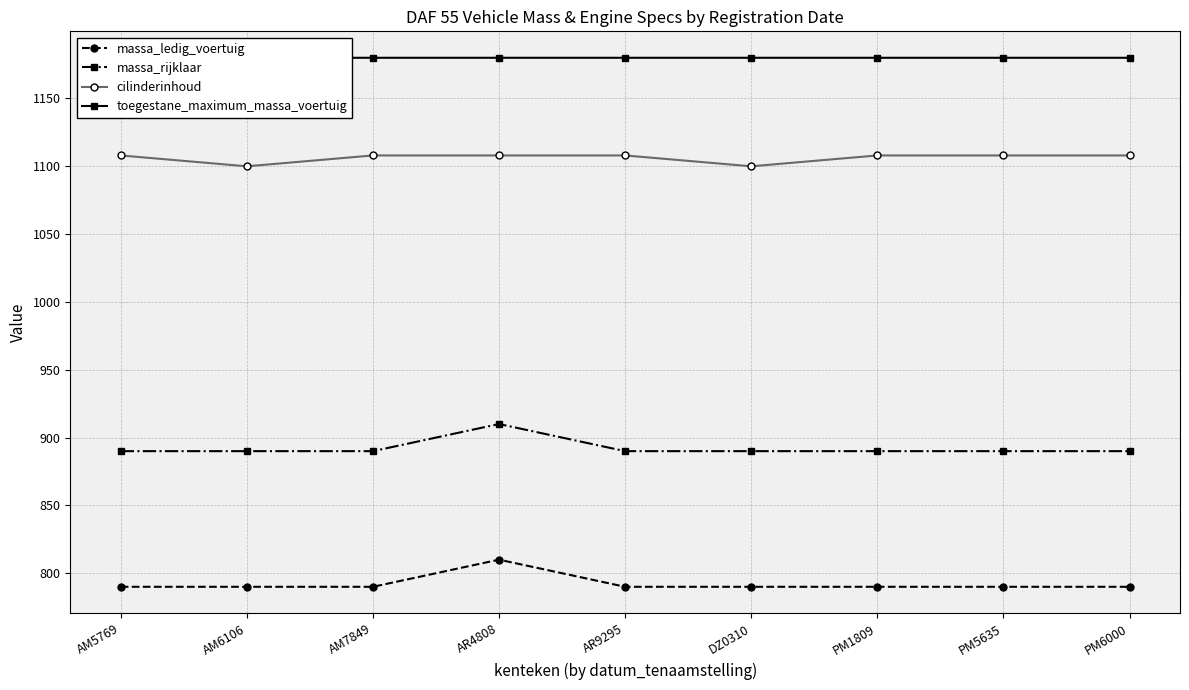

Rank the series at AM6106 from highest to lowest value.

toegestane_maximum_massa_voertuig, cilinderinhoud, massa_rijklaar, massa_ledig_voertuig